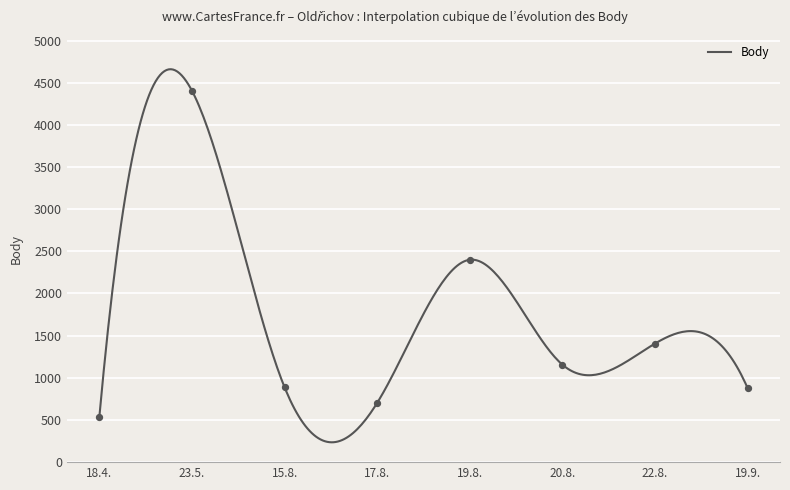

What is the minimum value for Body?

235.2